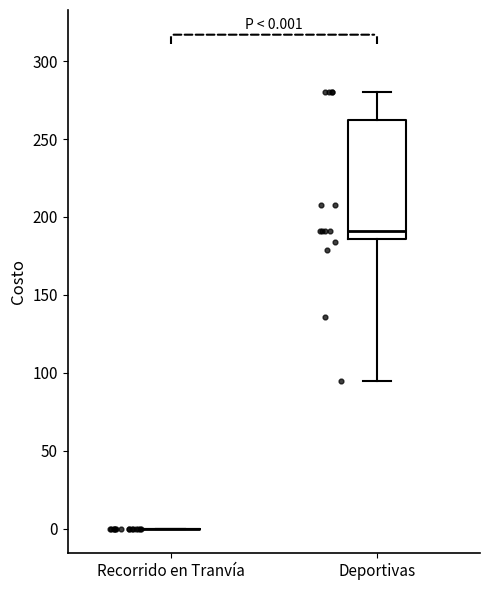

Which box is the tallest, from its lower edge to its upper edge?

Deportivas